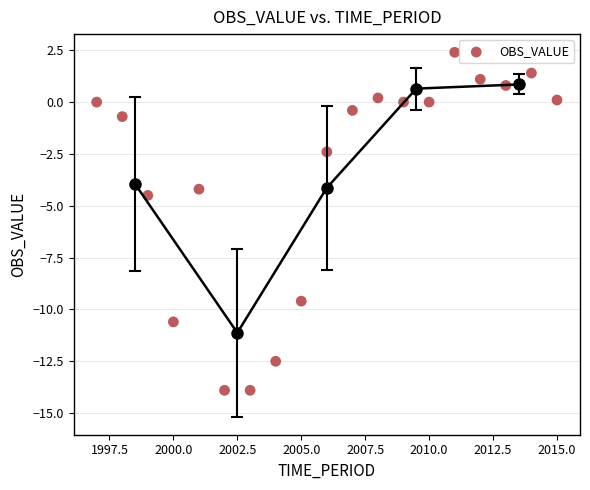

What Y value in the scatter plot is closest to -5?

-4.5